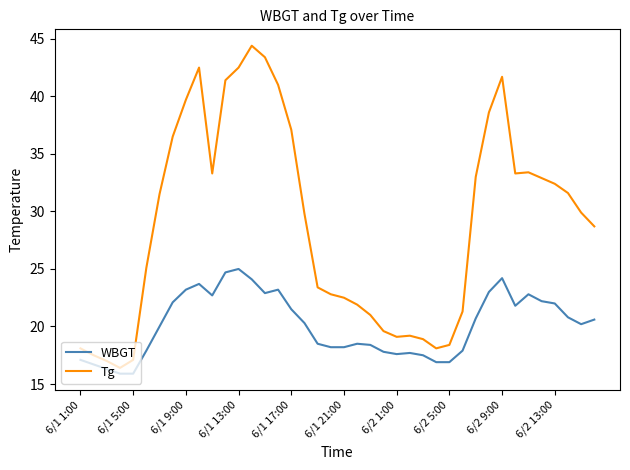

What is the lowest value of the Tg series?

16.4